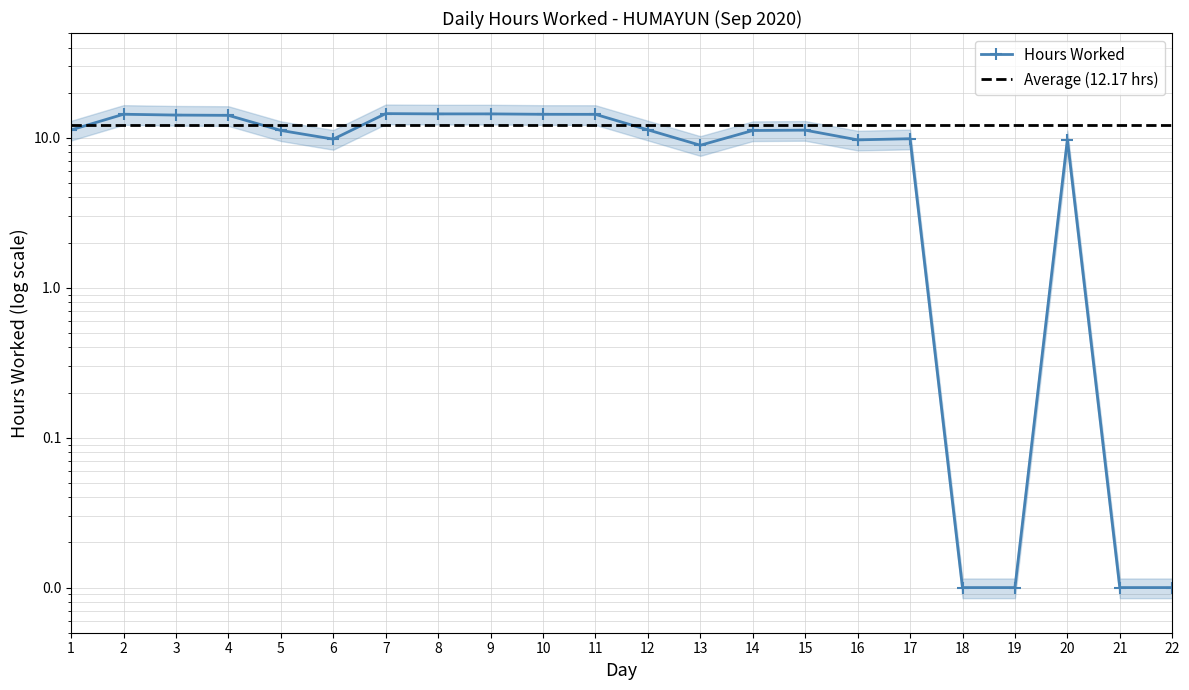

Is this an area chart (filled region under the line)?

No